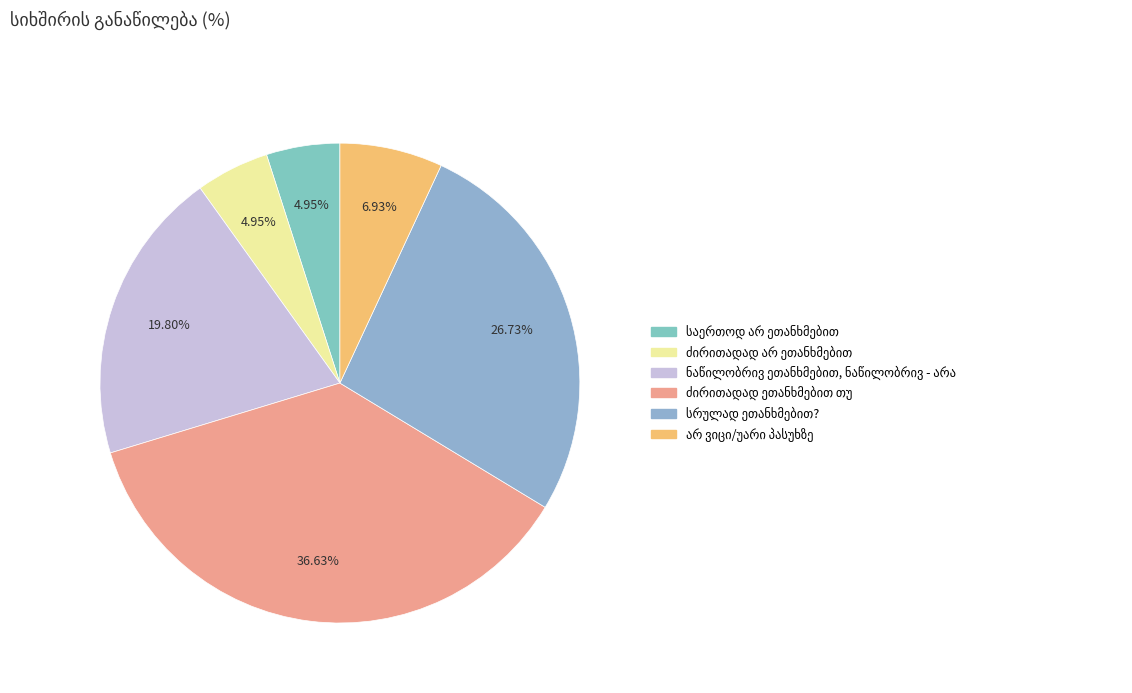

How many slices are in this pie chart?

6